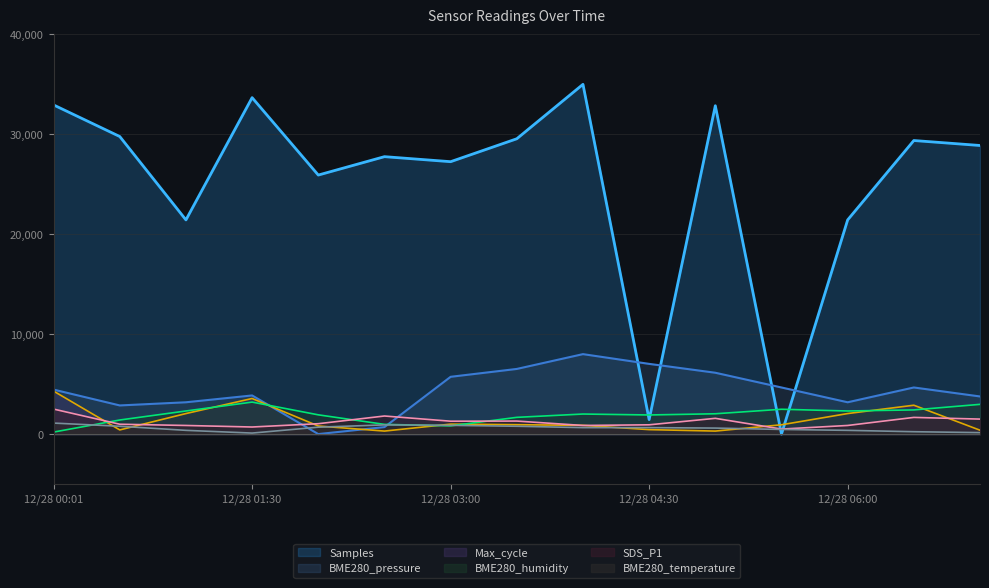

How many values in the BME280_humidity series are below 2005?

7